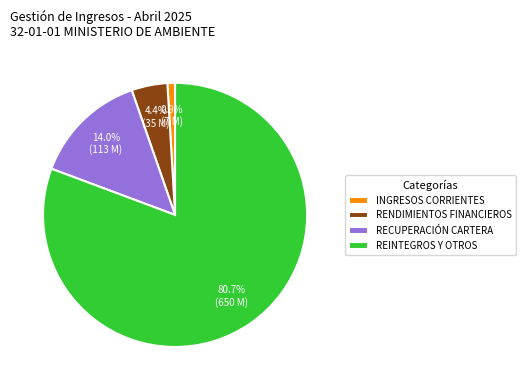

What portion of the pie excludes REINTEGROS Y OTROS?

19.3%